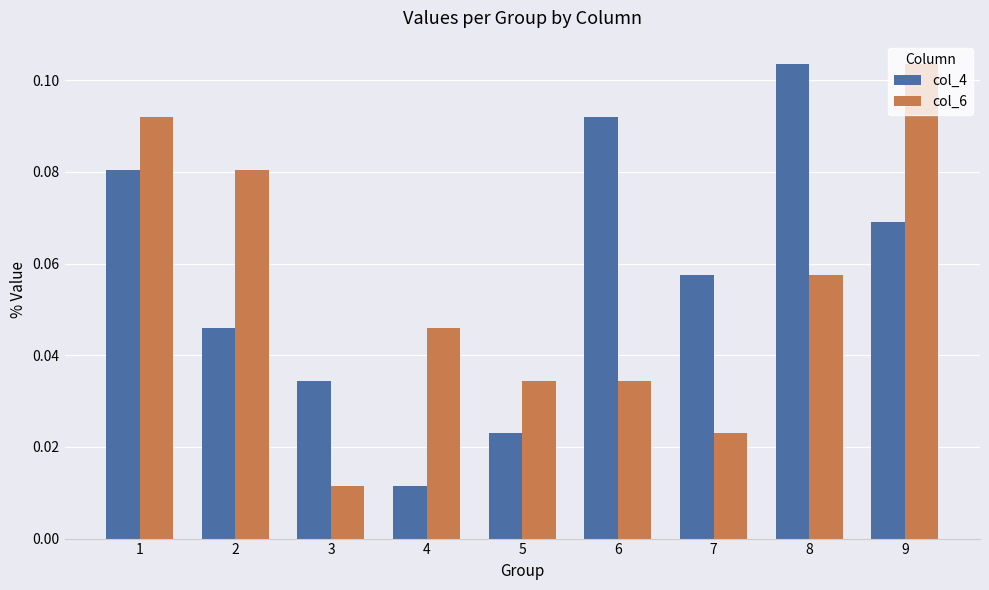

How many data points does each series have?

9